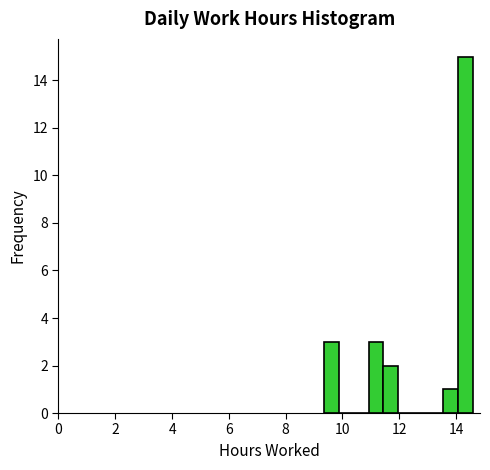

Around what value on the x-axis is the tallest bar? Give the approximate position of its centre, as read against the axis.

14.4